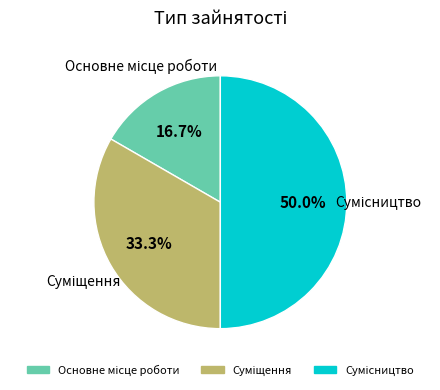

The Основне місце роботи slice represents 17% of the pie. True or false?

True